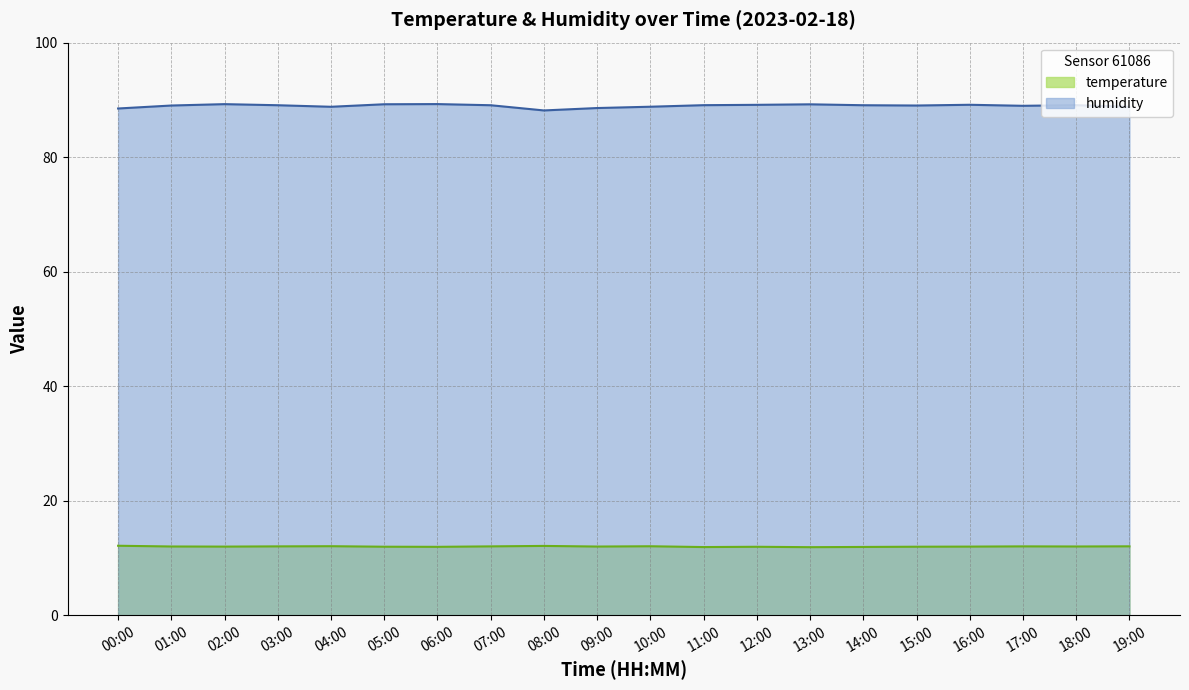

True or false: temperature and humidity intersect in this chart.

False